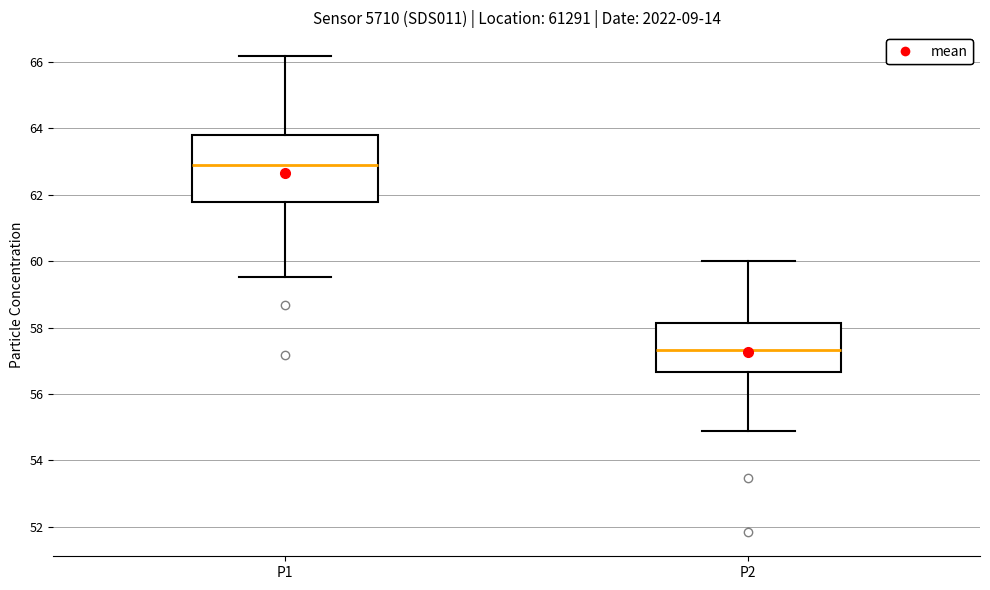

Reading left to right, transcribe this box plot: for each box, give where its median line is, the range the box spans, and where its two whiskers end, as read against the y-axis. The values are not printed on the chart, so give them approximately, as read against the axis.

P1: median 63.0, box 61.8 to 63.8, whiskers 59.6 to 66.2
P2: median 57.4, box 56.6 to 58.2, whiskers 54.8 to 60.0